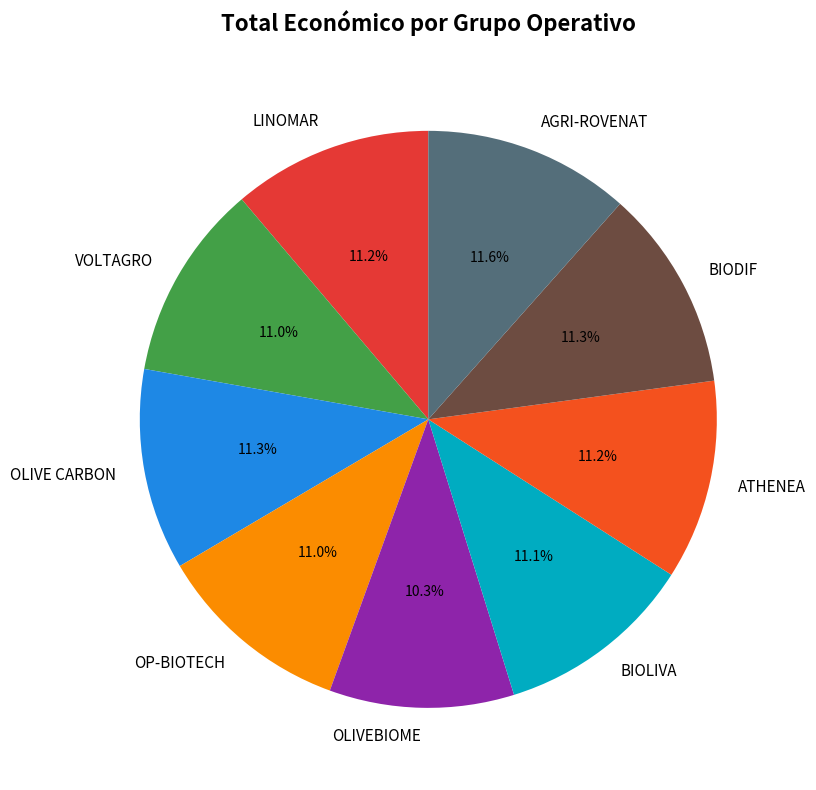

Is there any slice that represents more than half of the pie?

No